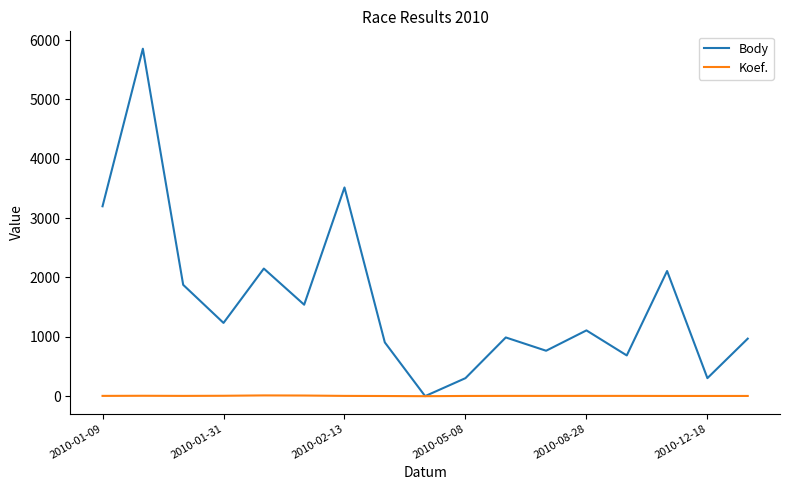

What is the maximum value shown in the chart?

5856